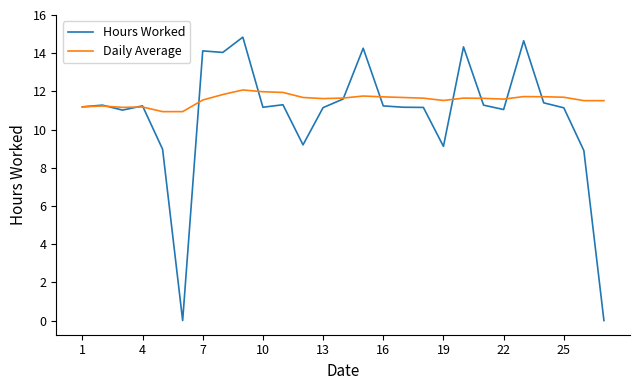

Which series has the widest spread of values?

Hours Worked